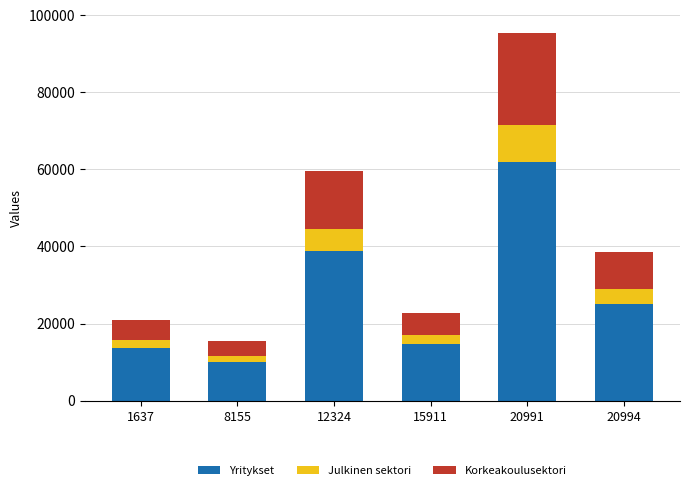

True or false: Yritykset has a value of 38695.8 at 12324.

True